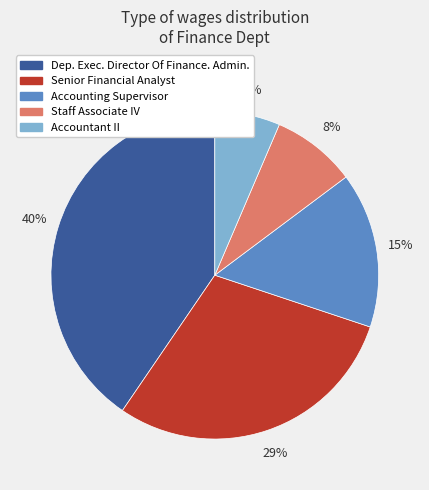

To the nearest percent, what is the average slice percentage?

20%